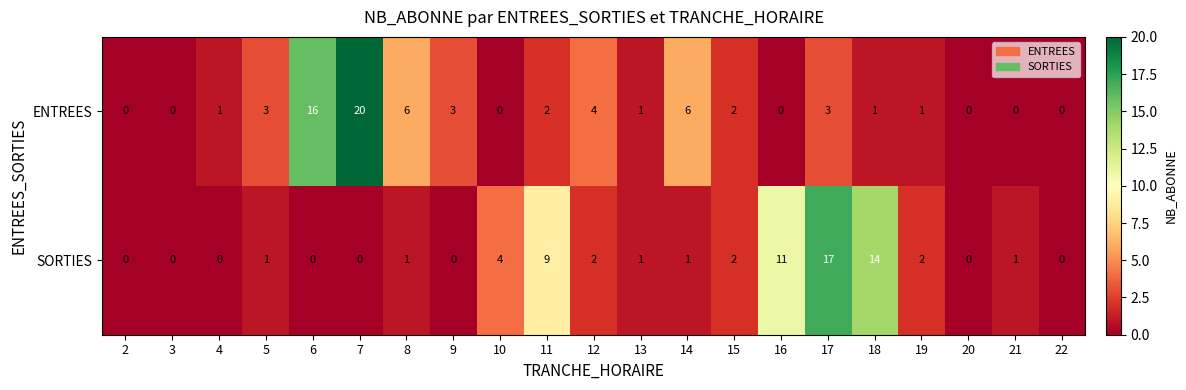

At 5, list the series in order from largest to smallest.

ENTREES, SORTIES